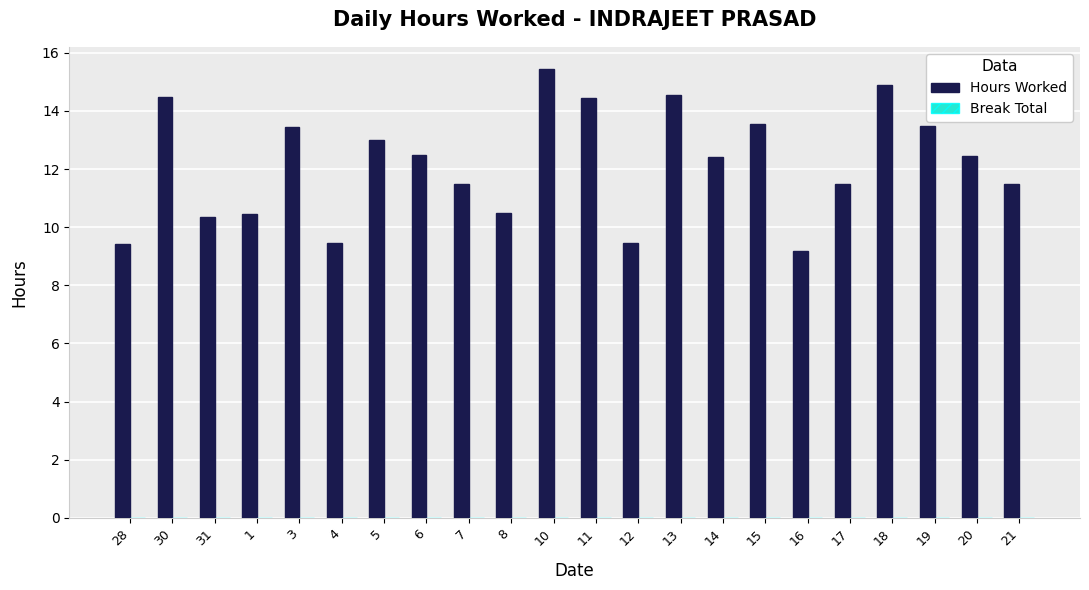

How many bars are there in total?

22